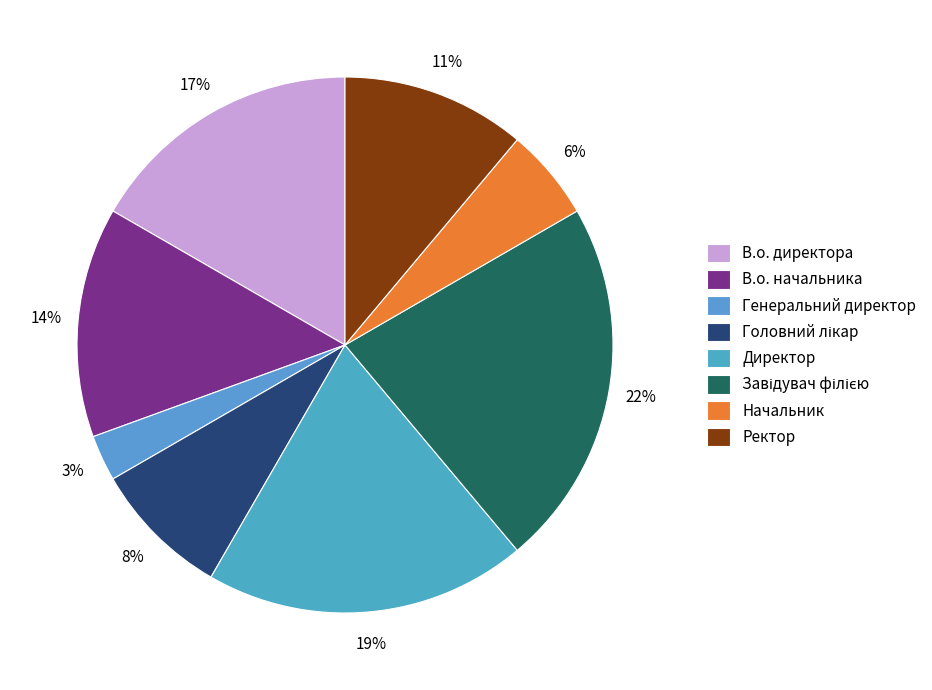

Count the number of slices in the pie.

8